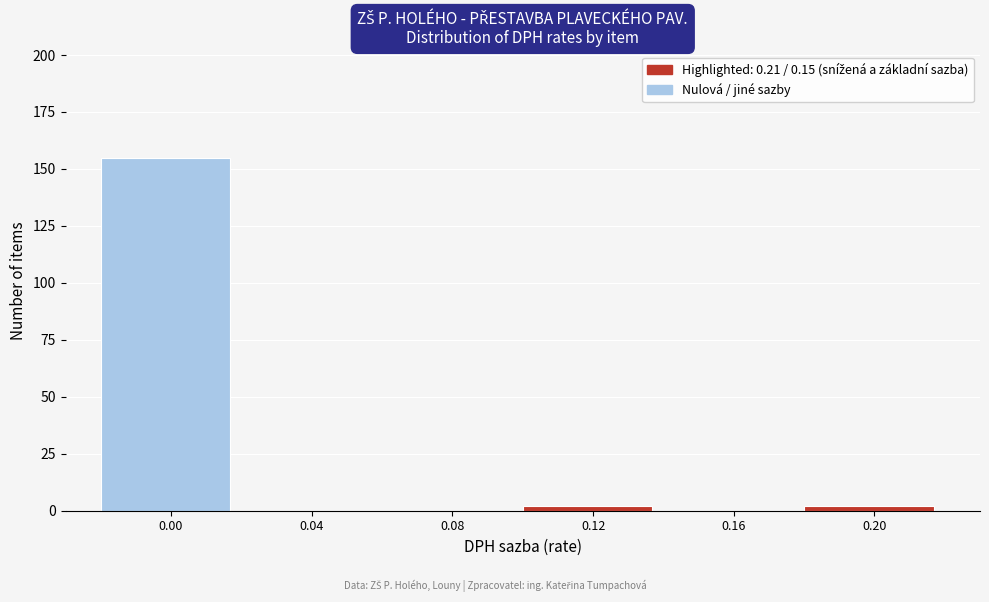

Reading left to right, what are all the values shown in this chart?

0.00=155	0.04=0	0.08=0	0.12=2	0.16=0	0.20=2